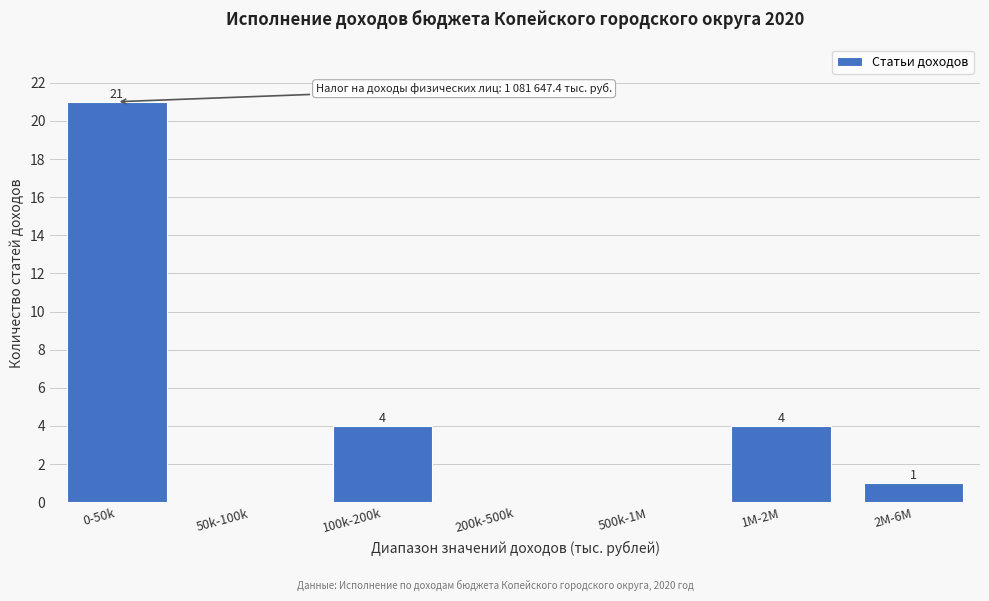

Reading right to left, list all the values displayed in this chart.

2M-6M=1	1M-2M=4	500k-1M=0	200k-500k=0	100k-200k=4	50k-100k=0	0-50k=21